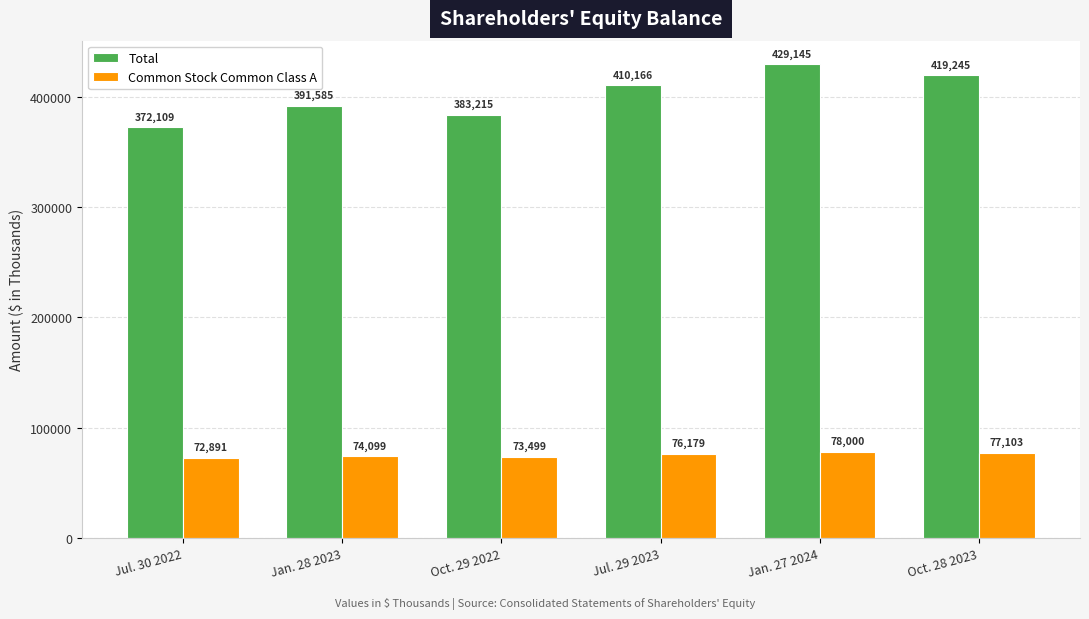

Rank the categories by Total value from highest to lowest.

Jan. 27 2024, Oct. 28 2023, Jul. 29 2023, Jan. 28 2023, Oct. 29 2022, Jul. 30 2022